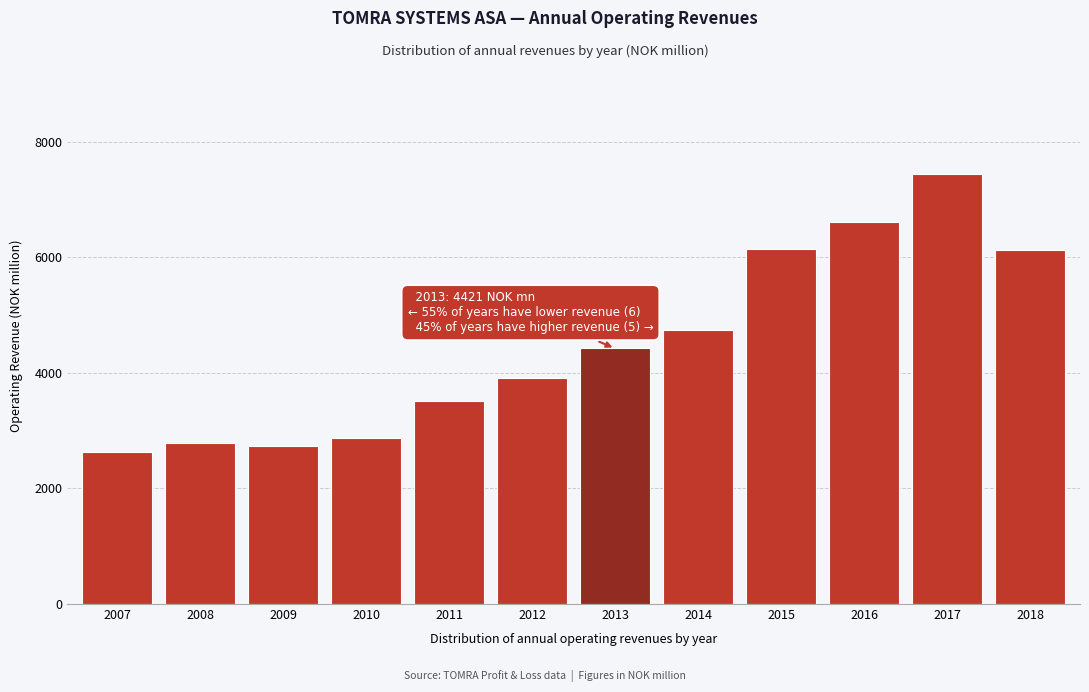

At which label is the value closest to 5028?

2014